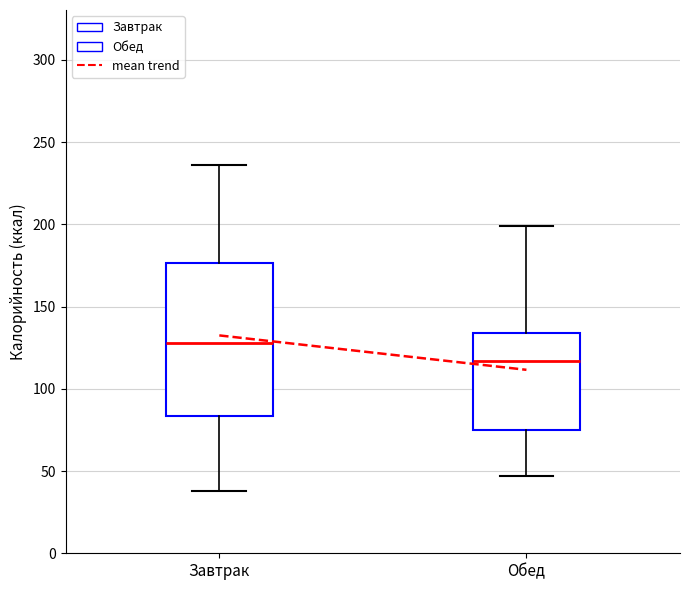

Which box is the tallest, from its lower edge to its upper edge?

Завтрак